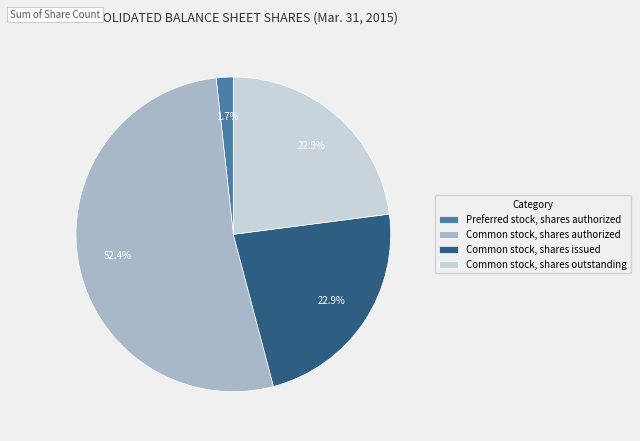

Does Common stock, shares outstanding account for over 50% of the chart?

No